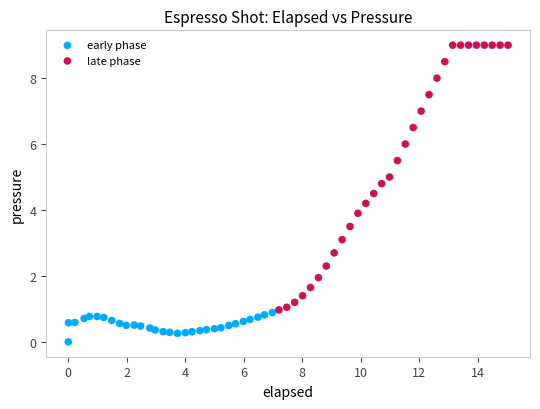

Which series reaches the maximum Y coordinate?

late phase